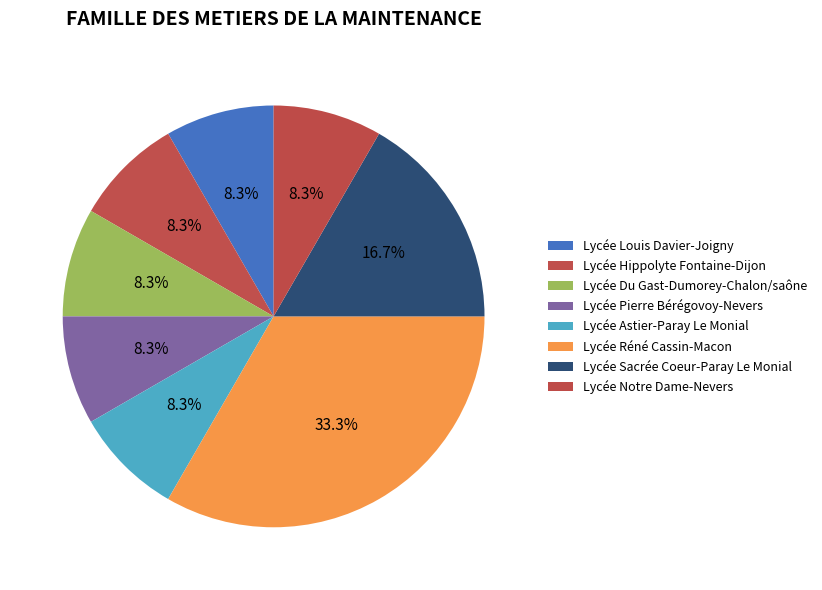

Which slice is the smallest?

Lycée Louis Davier-Joigny